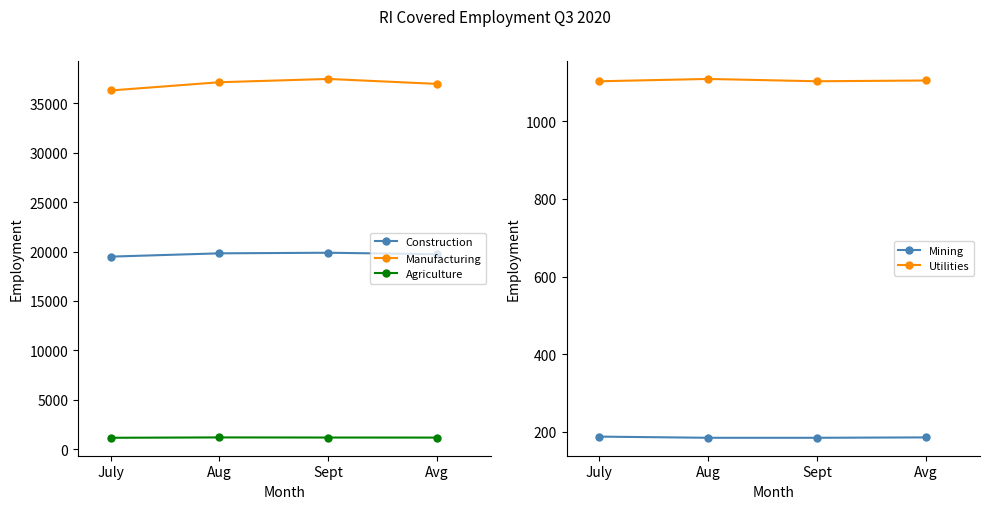

True or false: Mining and Agriculture cross at least once.

False